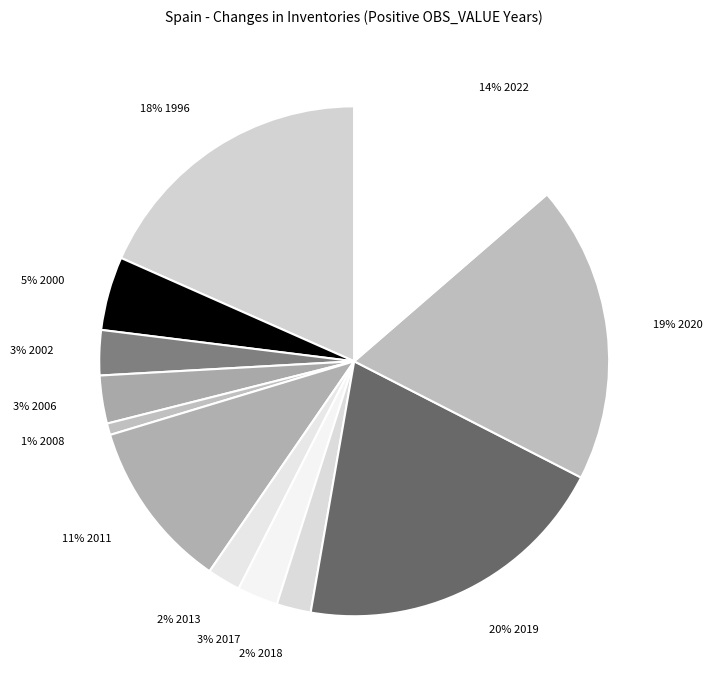

Which category has the biggest portion of the pie?

20% 2019